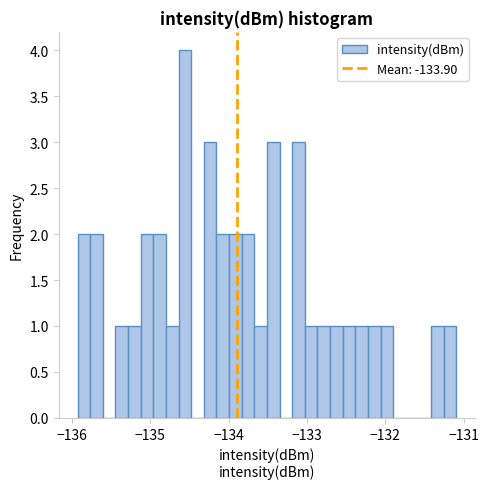

Around what value on the x-axis is the tallest bar? Give the approximate position of its centre, as read against the axis.

-134.6